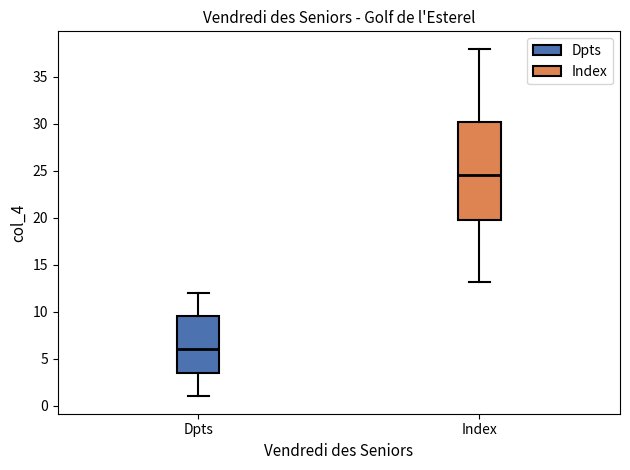

Reading left to right, read every box against the y-axis: the position of its median line, the range the box covers, and the ends of its whiskers. The values are not printed on the chart, so give them approximately, as read against the axis.

Dpts: median 6.0, box 3.5 to 9.5, whiskers 1.0 to 12.0
Index: median 24.5, box 20.0 to 30.5, whiskers 13.0 to 38.0